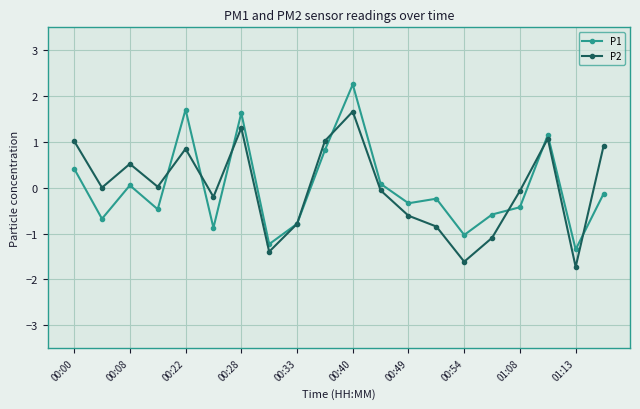

Which series has the widest spread of values?

P1